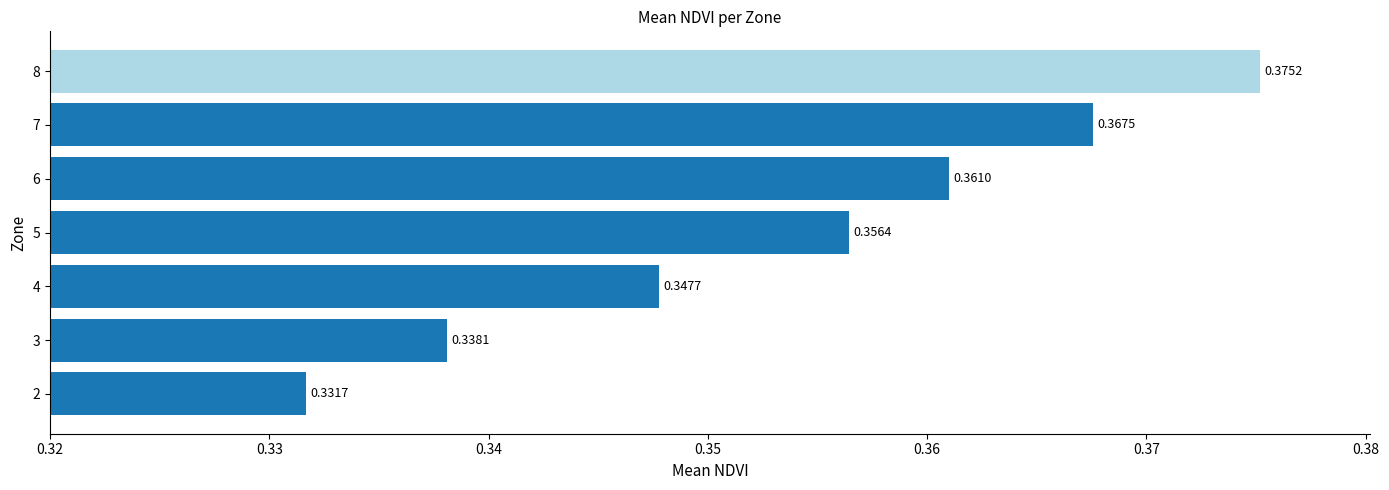

List the labels in order of value, smallest first.

2, 3, 4, 5, 6, 7, 8